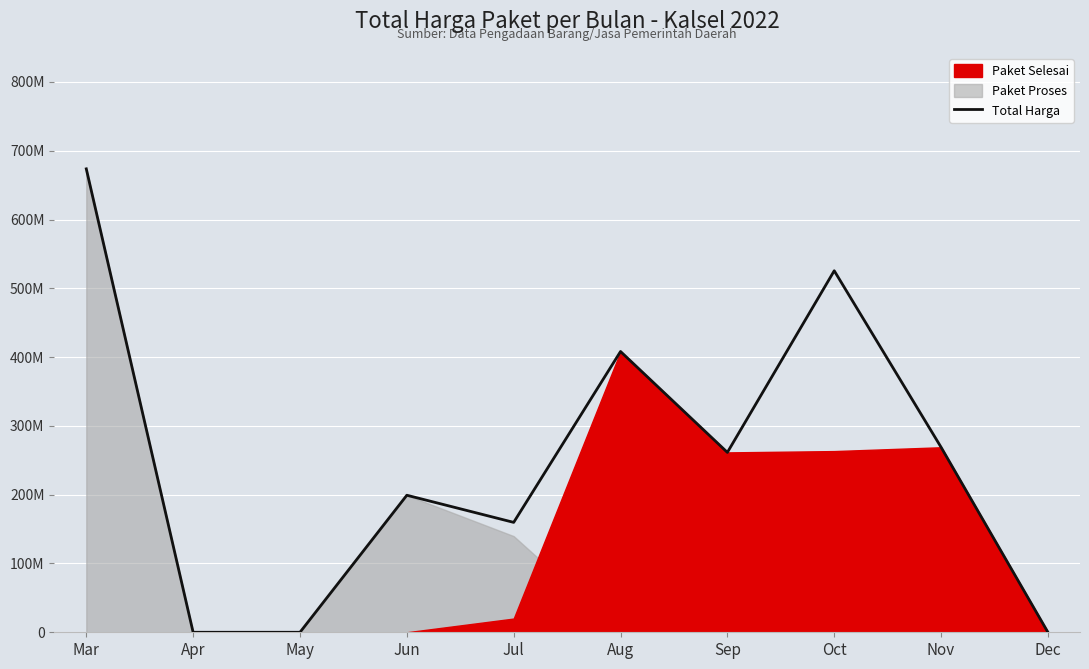

What is the greatest value displayed?

673621780